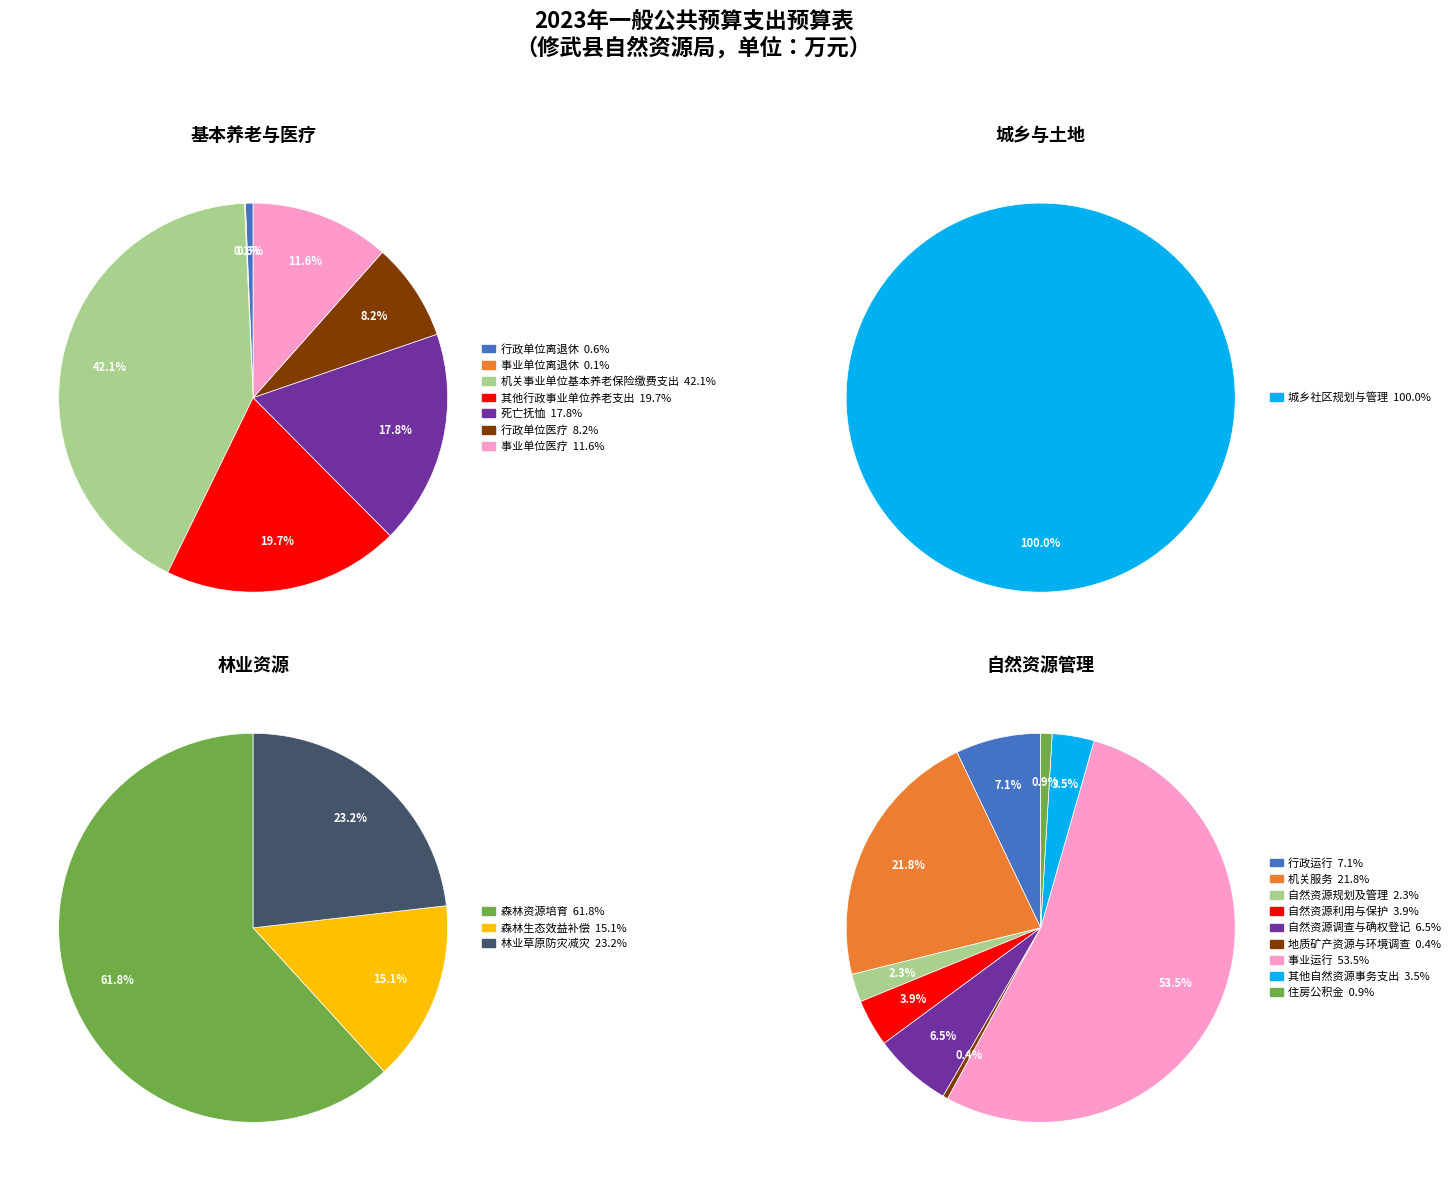

Combined, do 地质矿产资源与环境调查 and 机关事业单位基本养老保险缴费支出 account for over 50%?

No